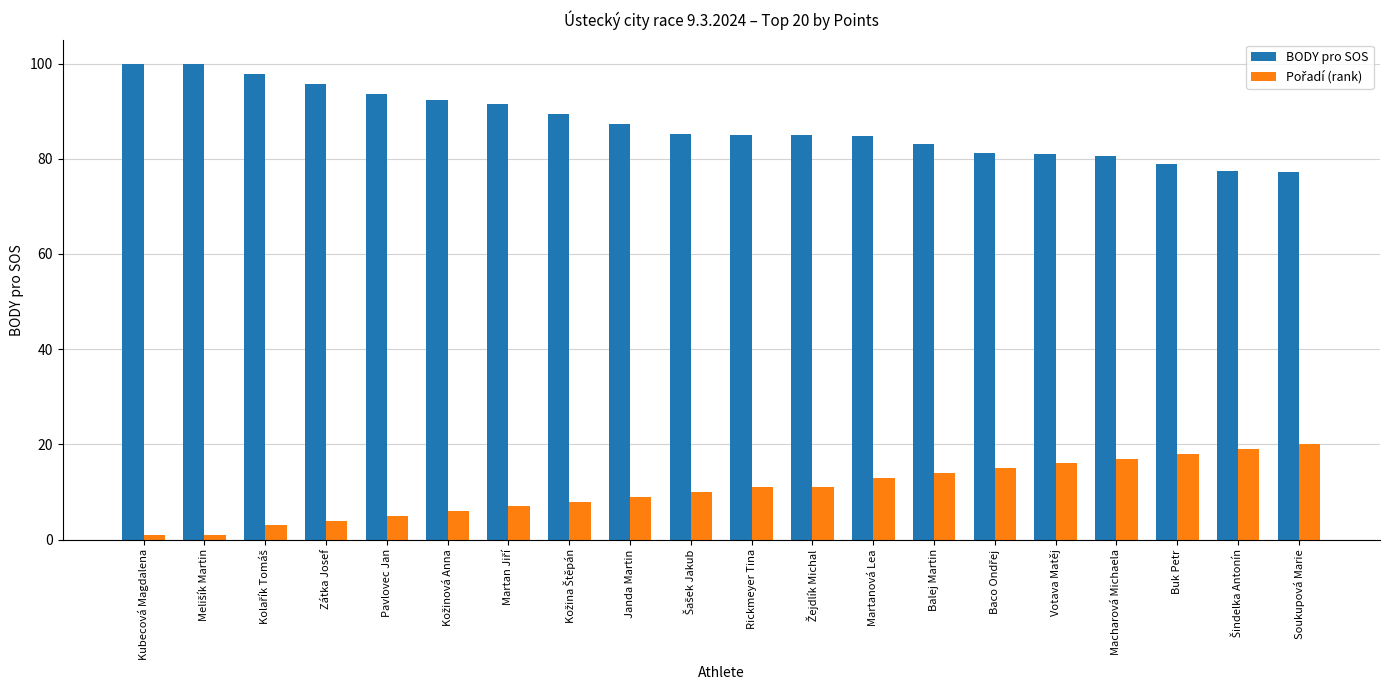

True or false: BODY pro SOS has a value of 156.1 at Pavlovec Jan.

False